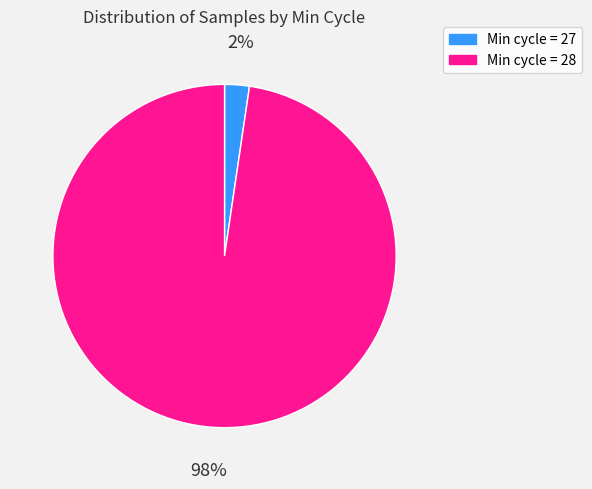

Is there a majority slice in this chart?

Yes